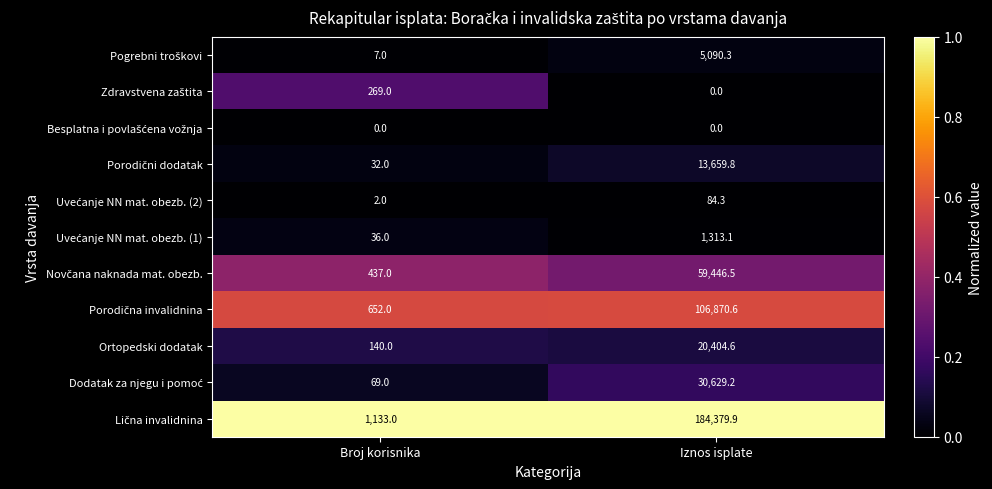

What is the spread (max minus min) of values at Iznos isplate?

184379.9